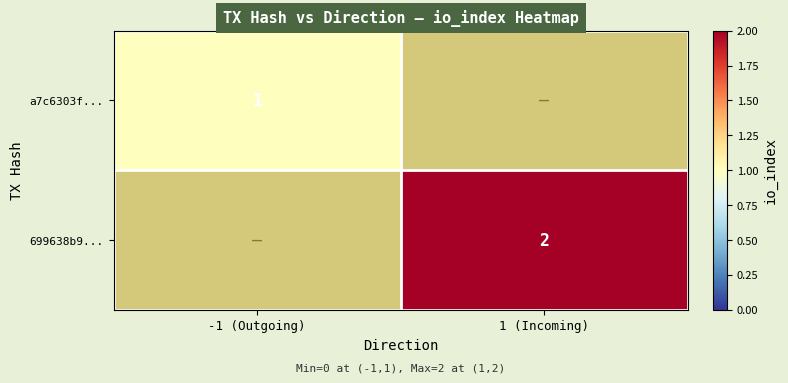

True or false: a7c6303f... has a value of 2 at -1 (Outgoing).

False